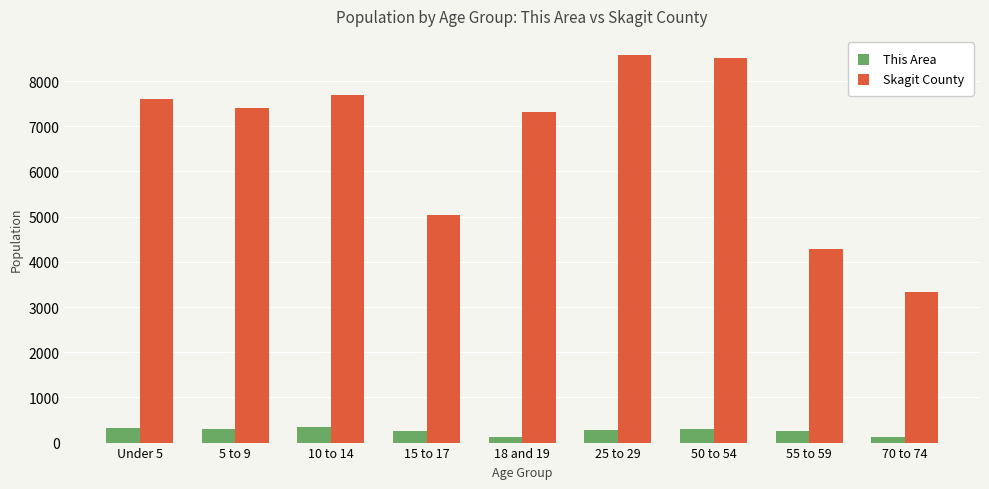

What value does the Skagit County series have at 55 to 59?

4287